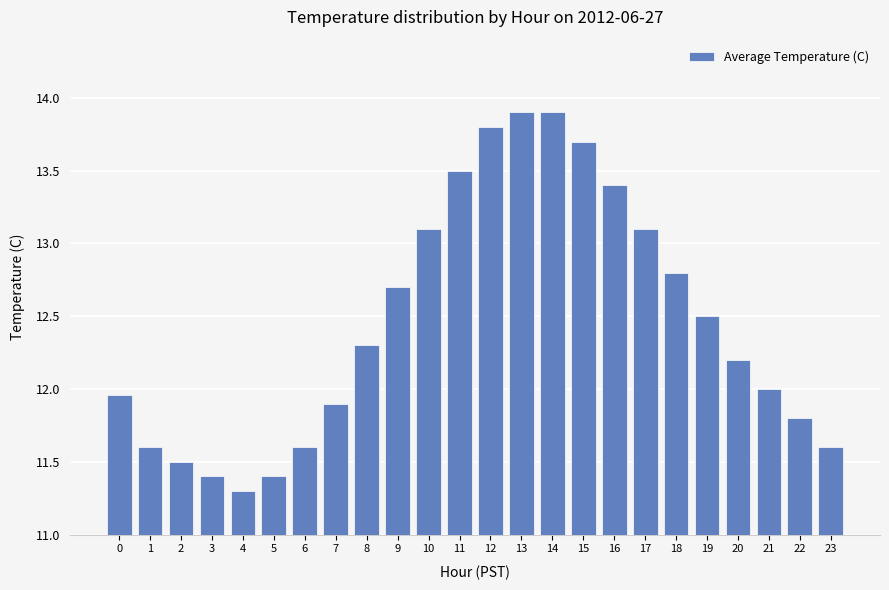

What is the average value?

12.5